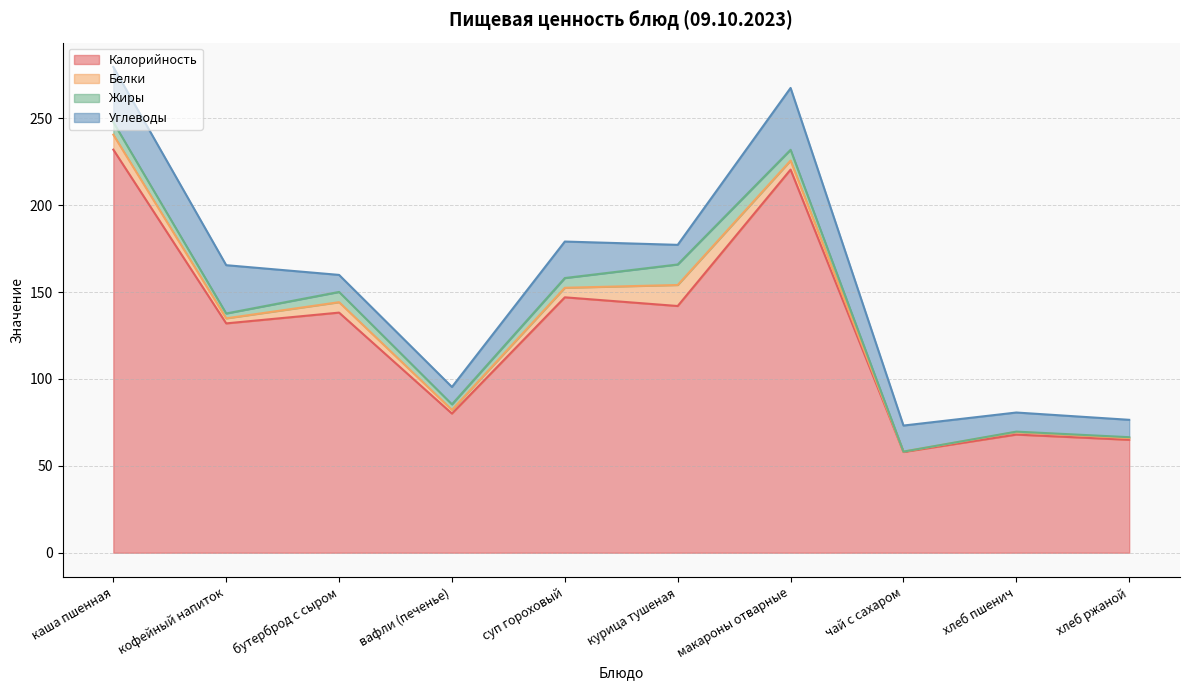

Reading left to right, what are all the values shown in this chart?

Калорийность: 232.0	132.0	138.2	80.1	147.0	142.0	220.5	58.0	68.0	65.0
Белки: 8.6	2.9	6.0	2.1	5.5	12.1	5.2	0.2	1.5	1.0
Жиры: 7.2	2.8	5.9	3.2	5.6	11.8	6.2	0.0	0.2	0.5
Углеводы: 31.8	27.8	9.8	10.0	21.0	11.3	35.6	15.0	11.0	10.0